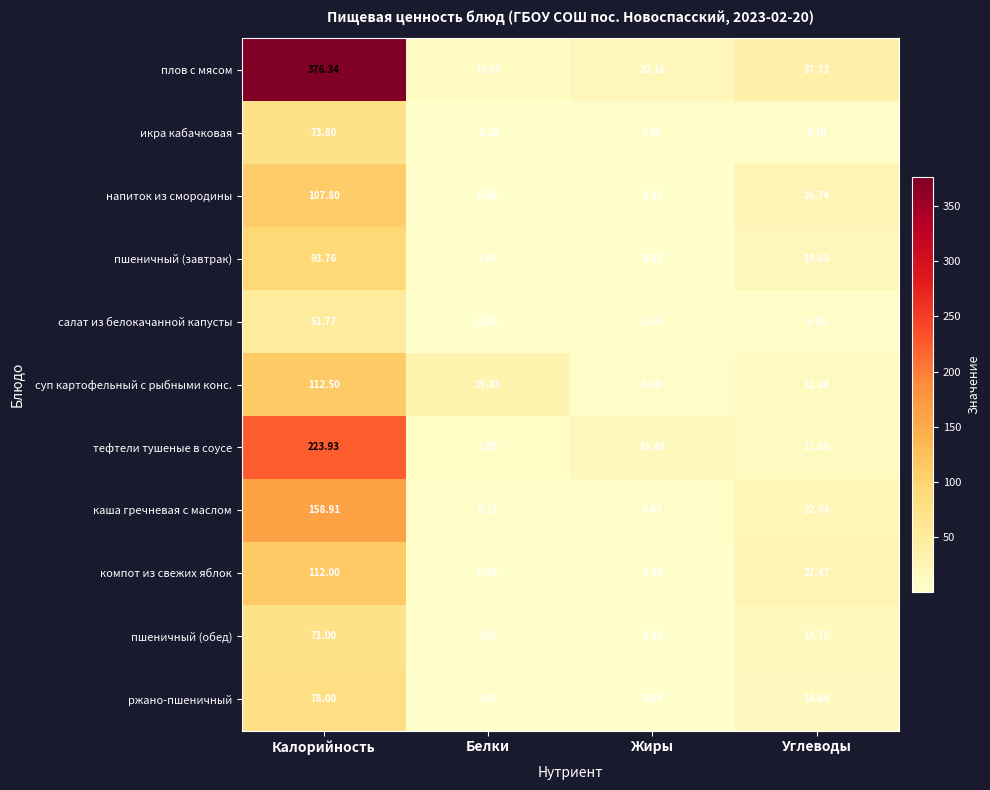

List the labels in order of каша гречневая с маслом value, largest first.

Калорийность, Углеводы, Белки, Жиры